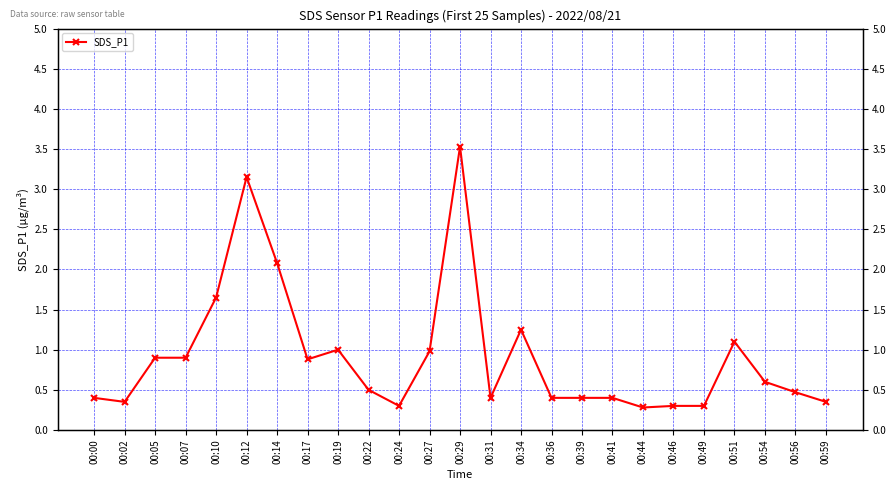

What is the difference between the maximum and minimum values?

3.2